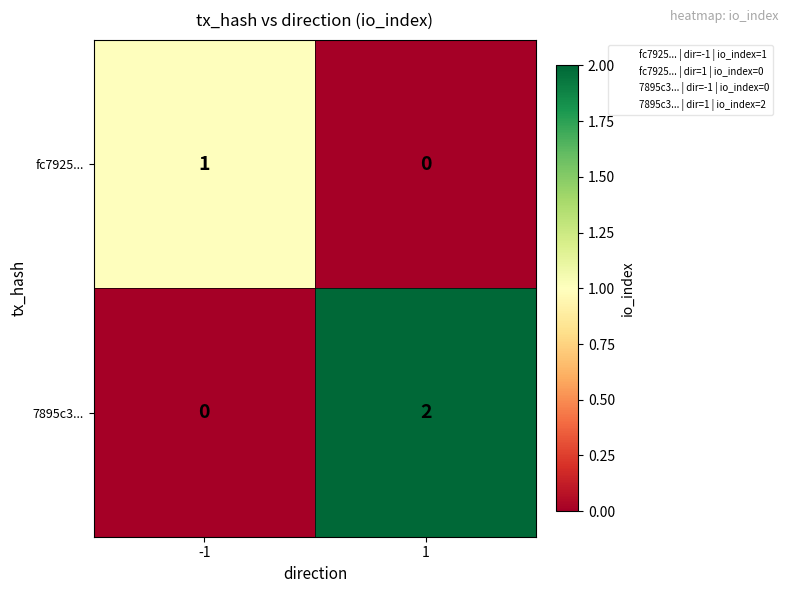

Which series has the largest range (max minus min)?

7895c3...